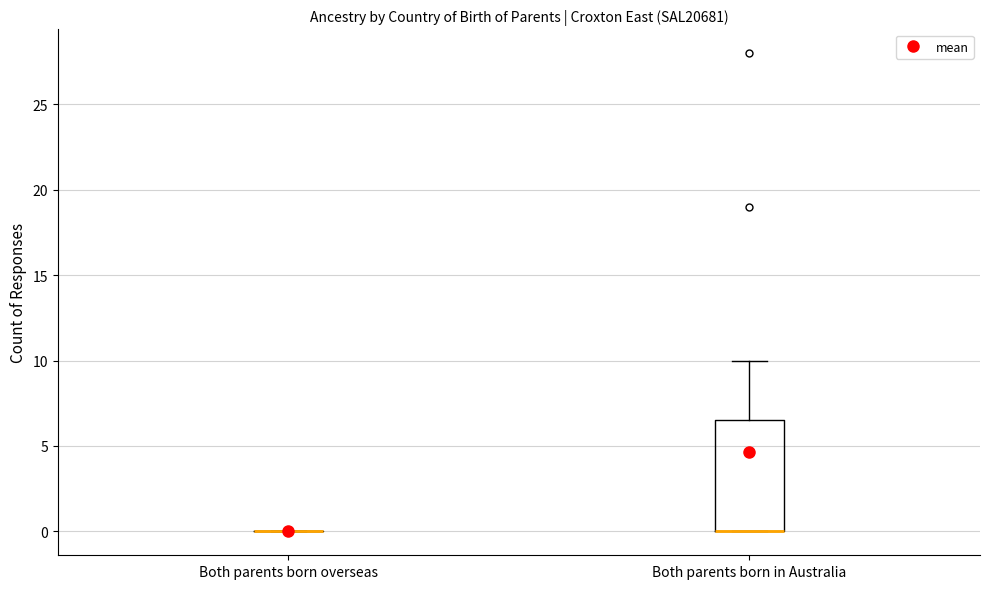

Reading left to right, transcribe this box plot: for each box, give where its median line is, the range the box spans, and where its two whiskers end, as read against the y-axis. The values are not printed on the chart, so give them approximately, as read against the axis.

Both parents born overseas: box collapsed to a line at 0.0, whiskers 0.0 to 0.0
Both parents born in Australia: median 0.0 (drawn on the box's lower edge), box 0.0 to 6.5, whiskers 0.0 to 10.0